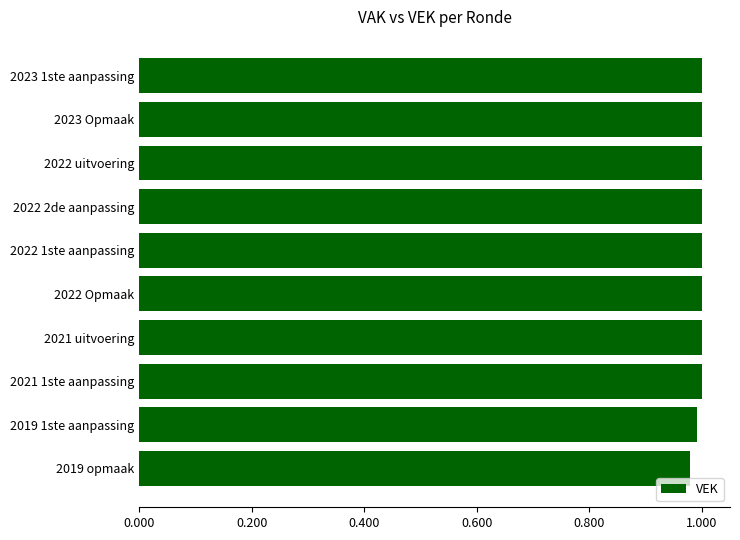

Which has a higher value, 2022 2de aanpassing or 2019 opmaak?

2022 2de aanpassing